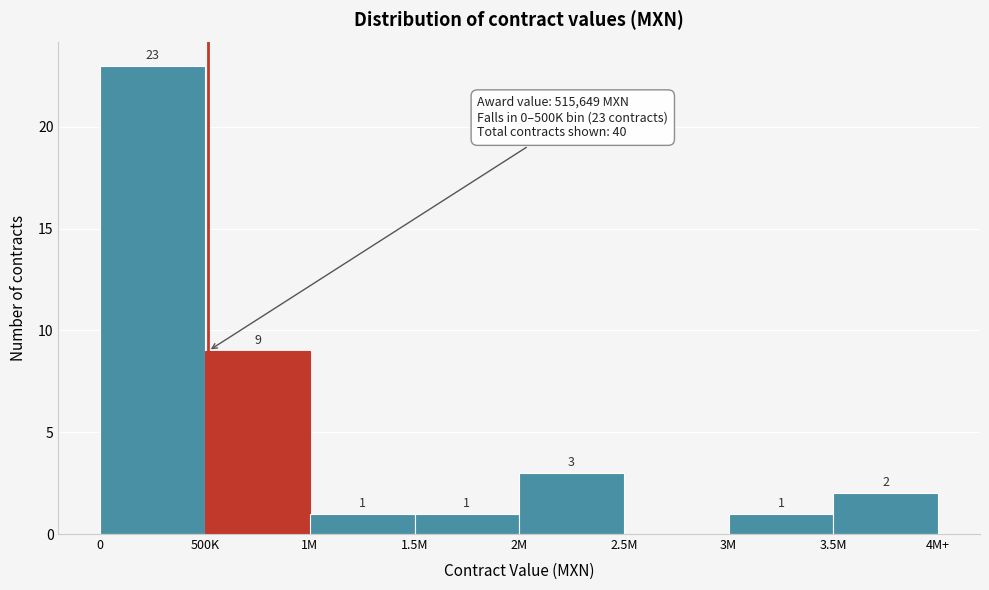

Reading right to left, what are all the values shown in this chart?

3.5M=2	3M=1	2.5M=0	2M=3	1.5M=1	1M=1	500K=9	0=23